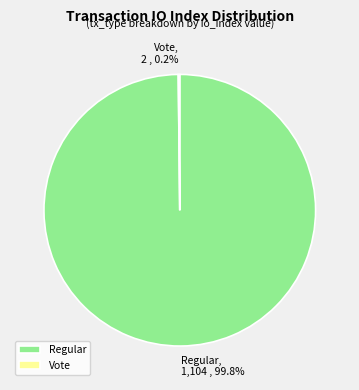

What is the largest slice in the pie chart?

Regular